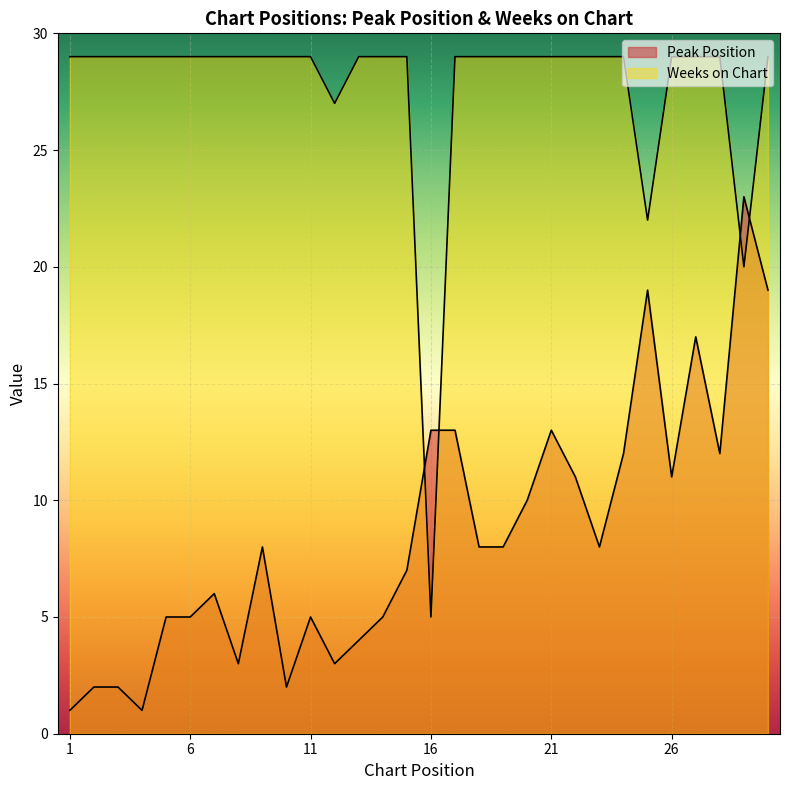

How many lines are shown in the chart?

2